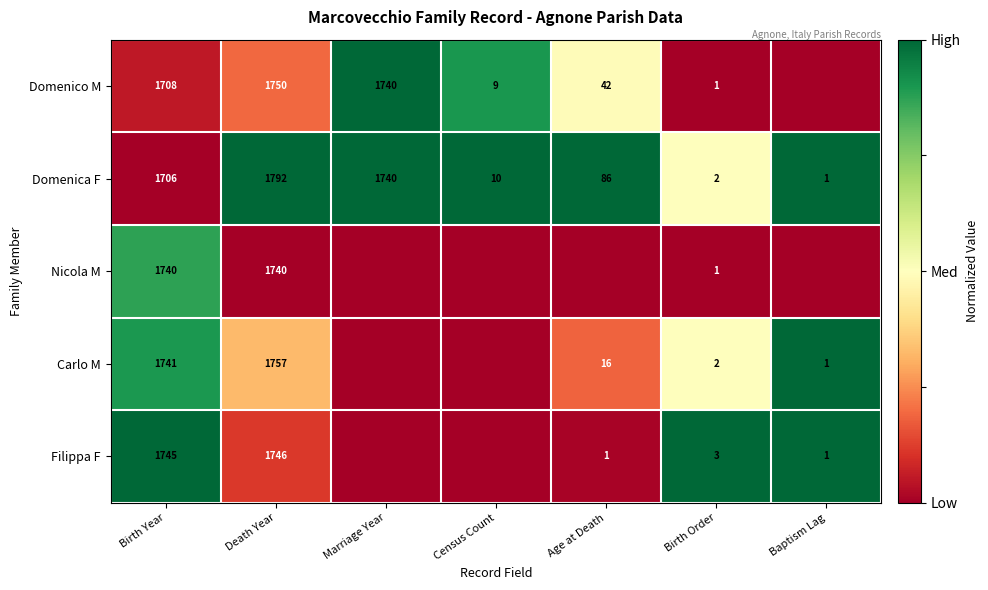

What is the average value of the Domenica F series?

762